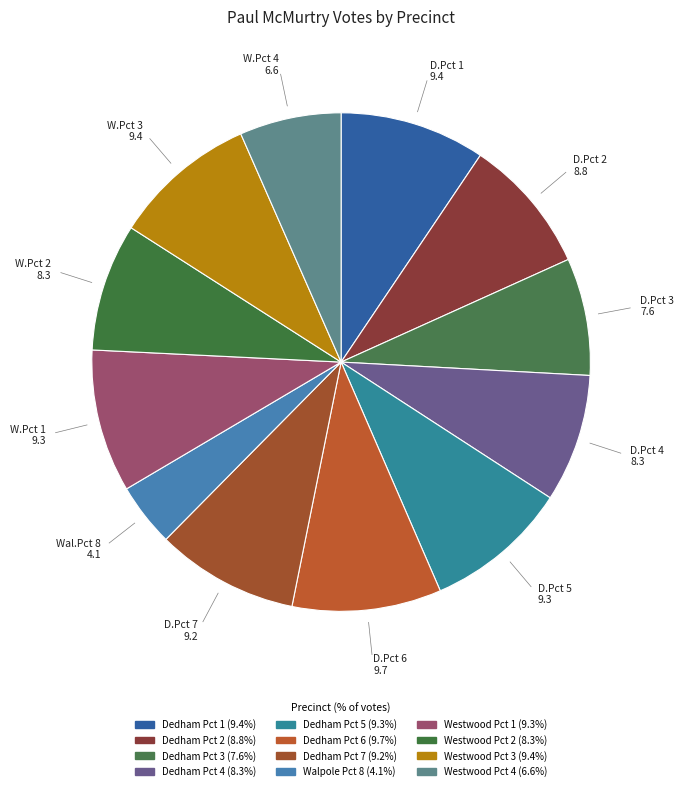

What is the largest slice in the pie chart?

Dedham Pct 6